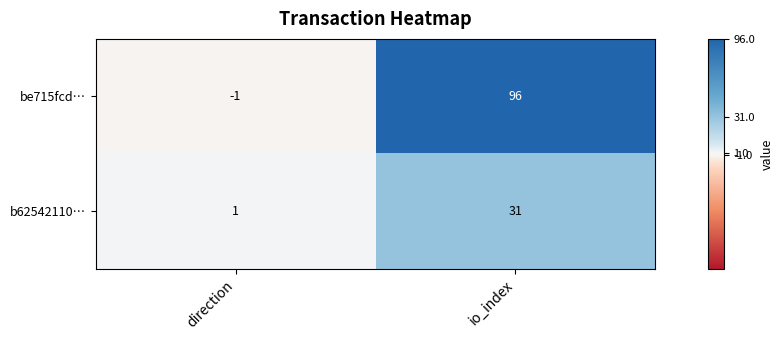

List the series in order of their peak value, highest first.

be715fcd…, b62542110…